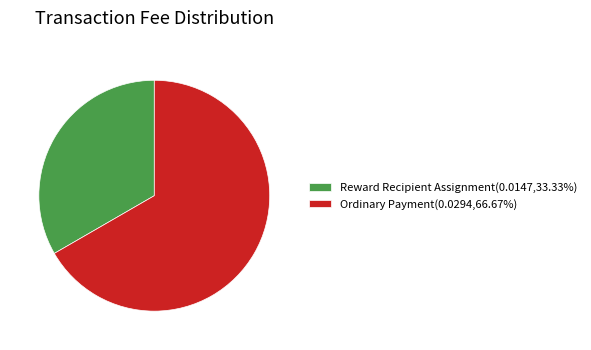

What is the majority slice?

Ordinary Payment